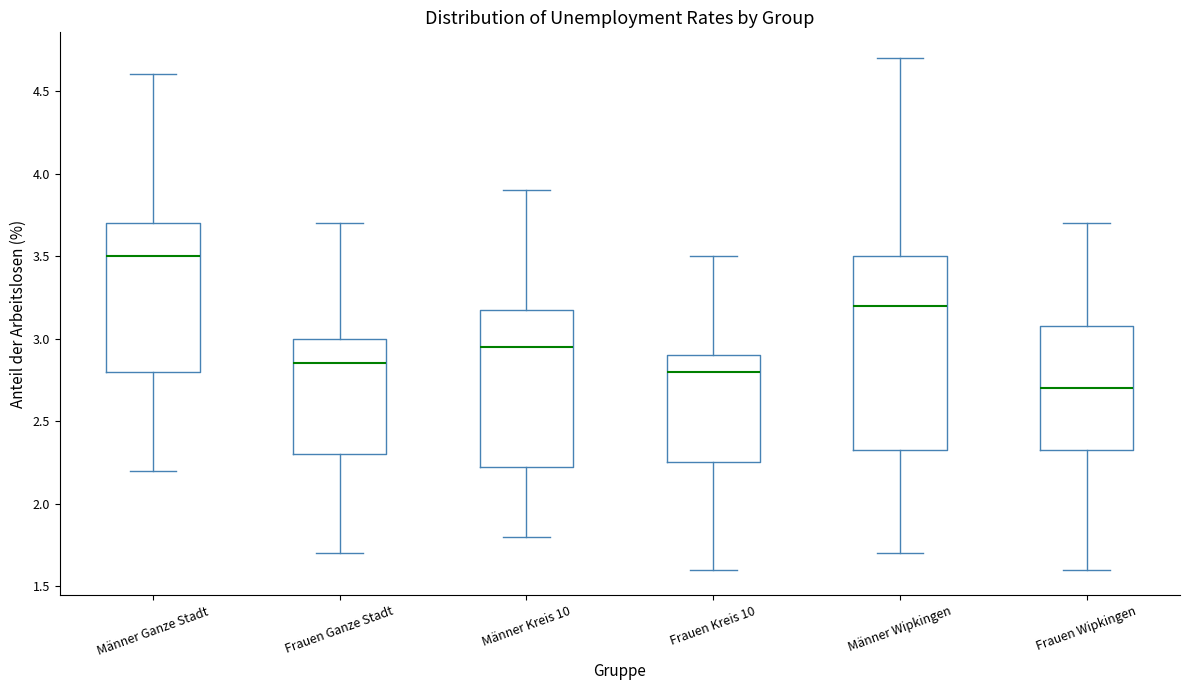

Which box is the tallest, from its lower edge to its upper edge?

Männer Wipkingen